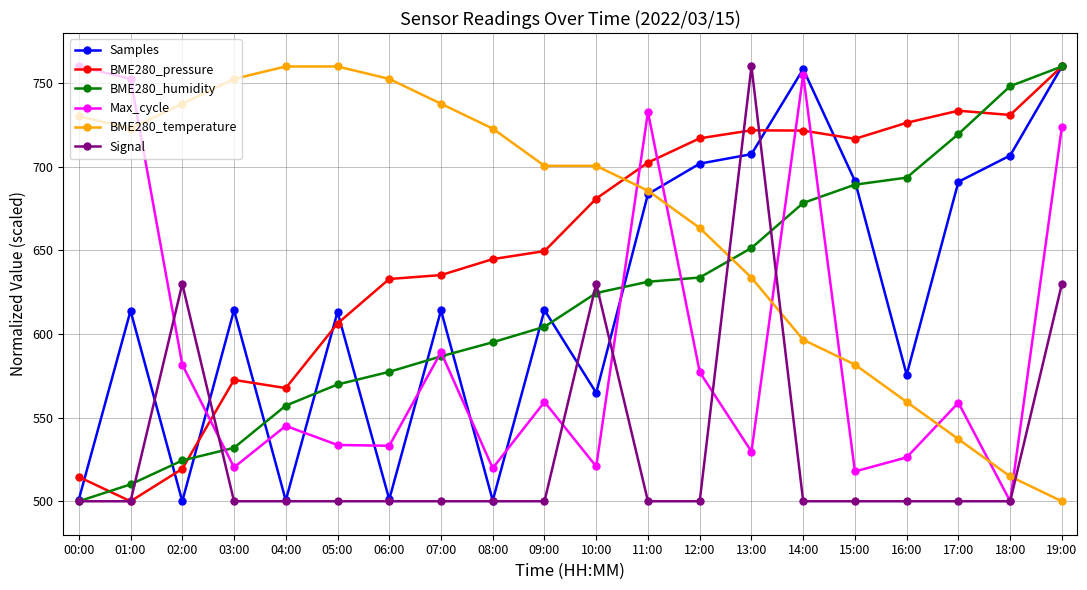

In BME280_pressure, how many points are lower than both neighbors (excluding endpoints)?

4